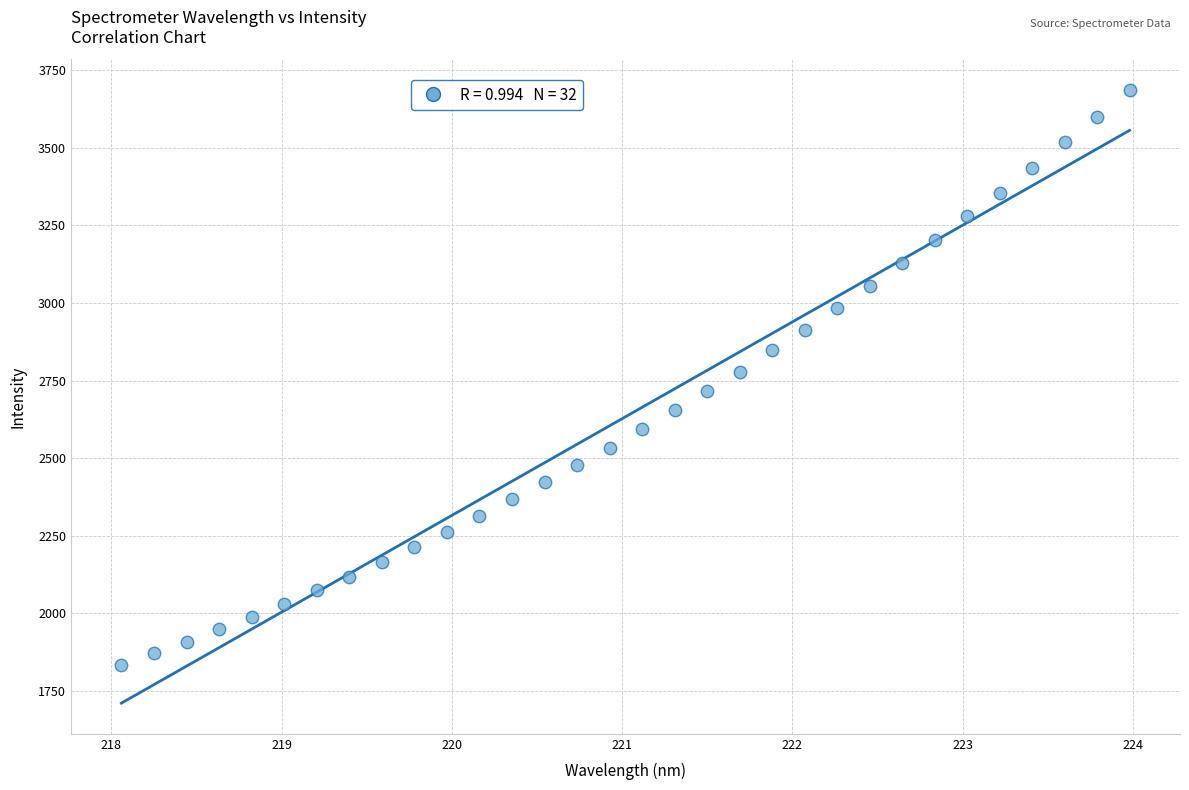

Count the number of points in this scatter plot.

32